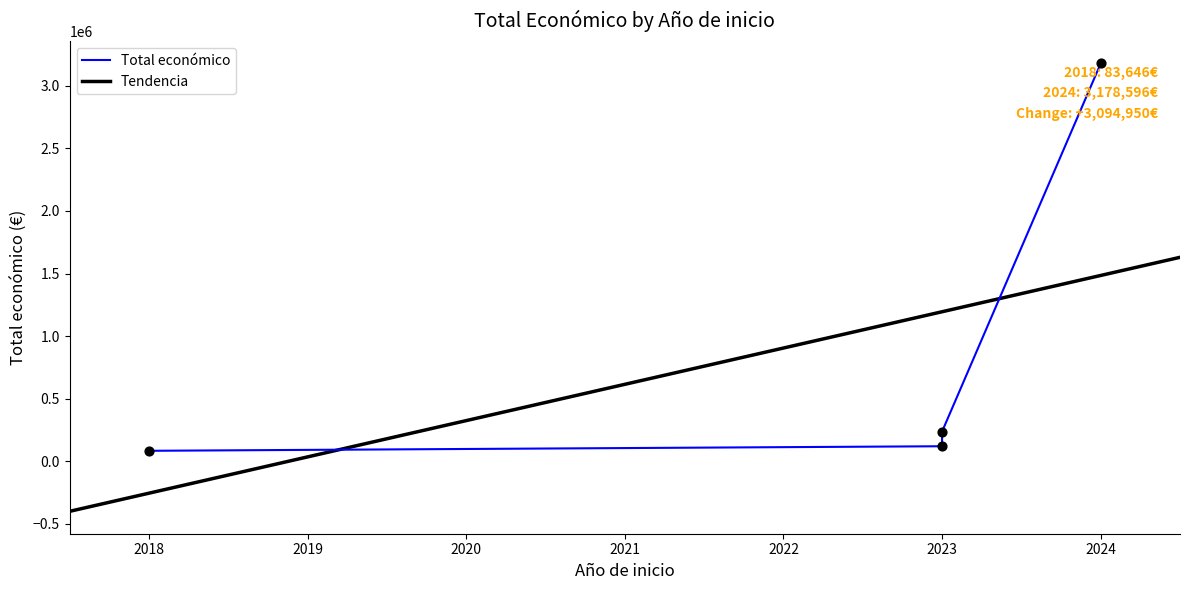

Between 2023 and 2024, which is larger?

2024